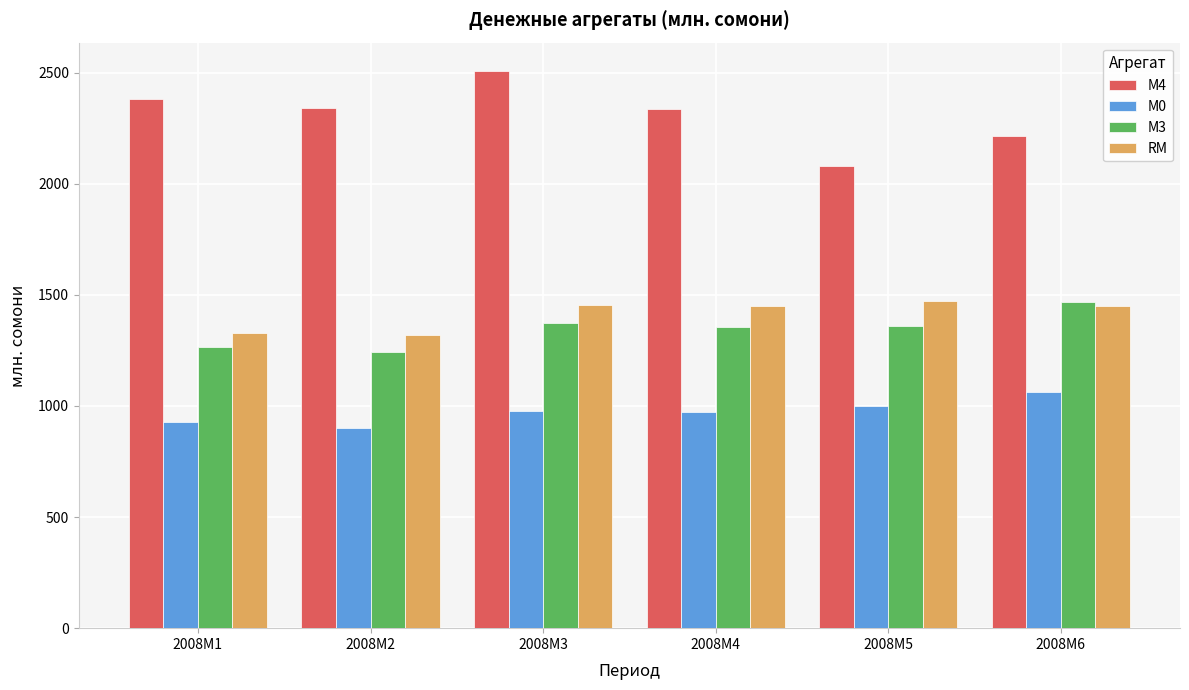

How many data points in RM are above 1451?

3